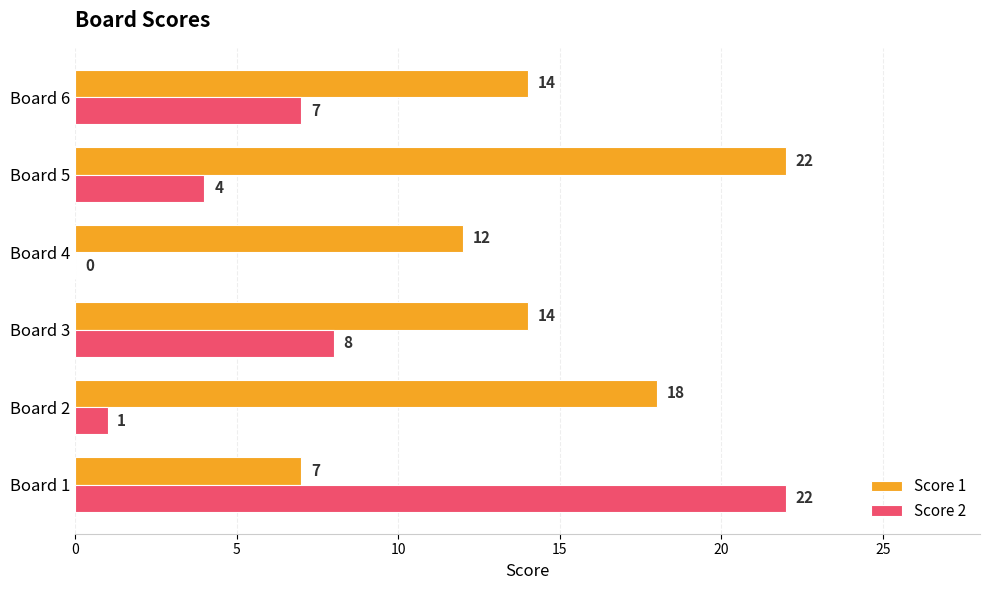

What are all the series names shown in the legend?

Score 1, Score 2